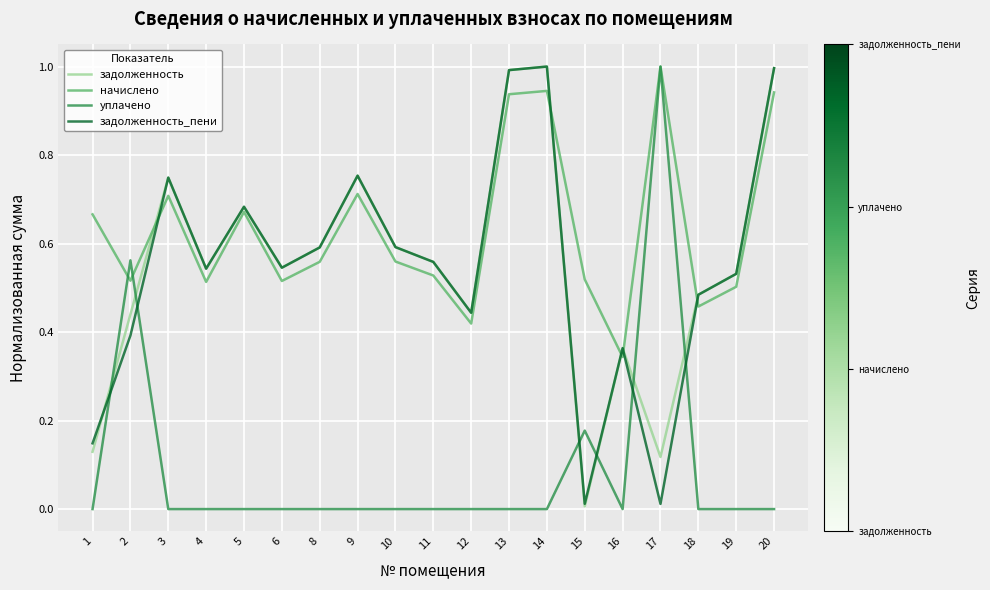

What is the total value across all series at 18?

1.4